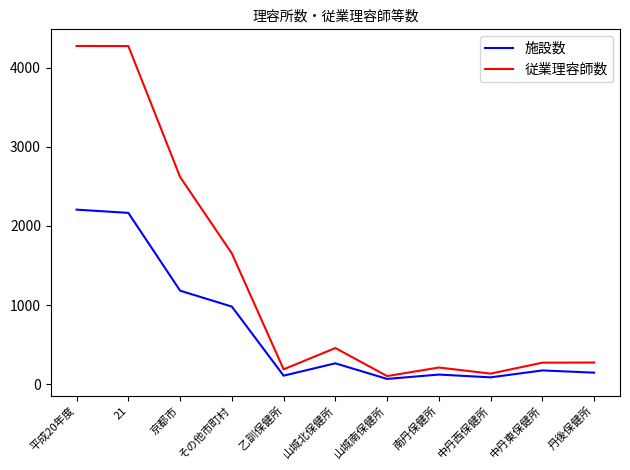

Which series has the largest total across all categories?

従業理容師数